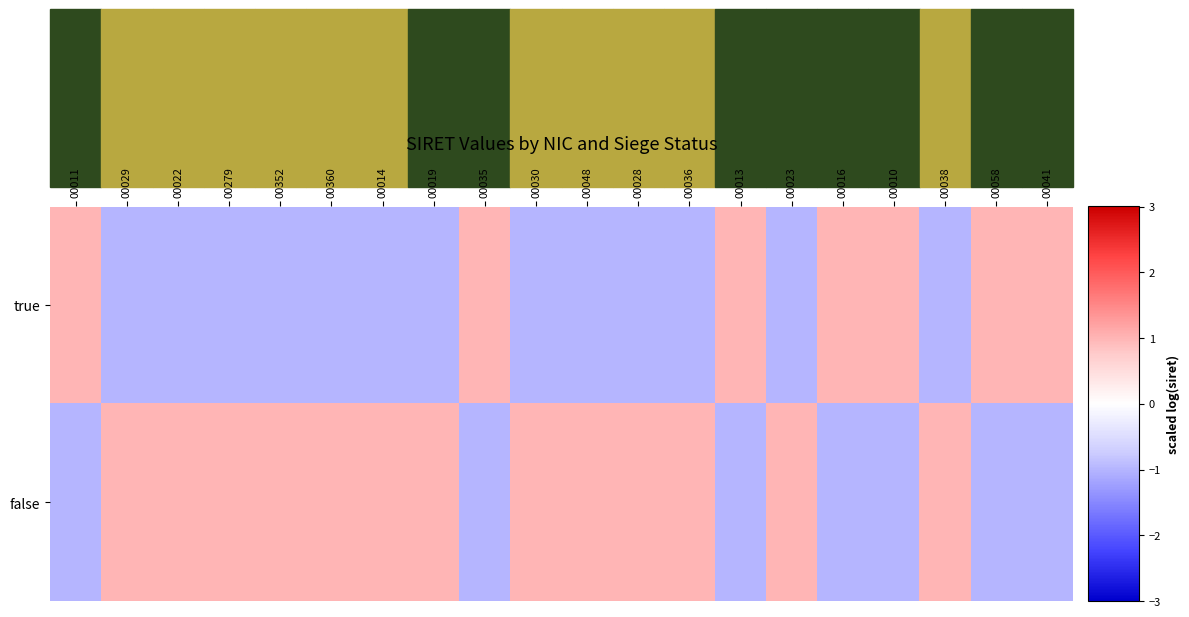

Which category has the lowest value across all series?

00023